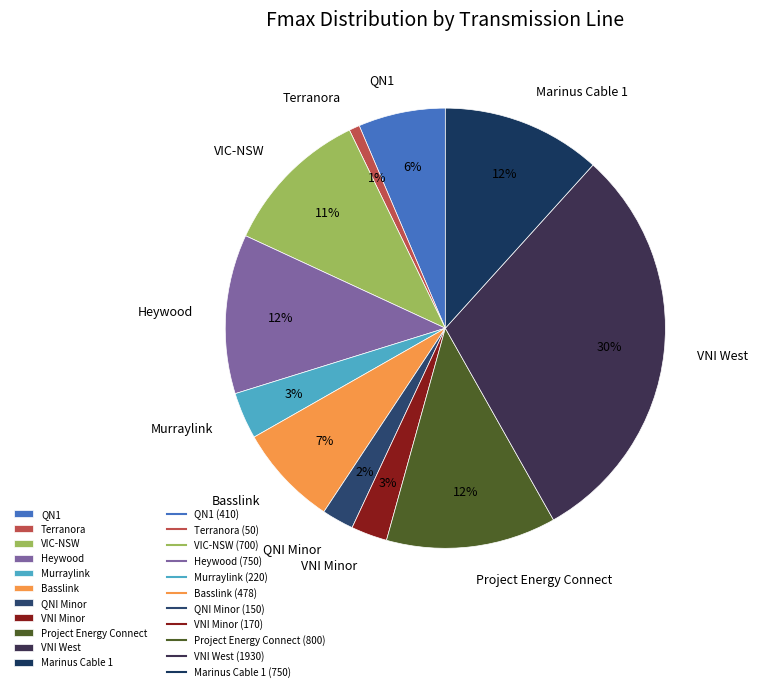

The VIC-NSW slice represents 21% of the pie. True or false?

False